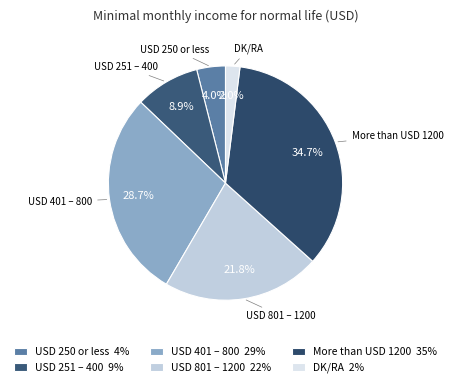

How many slices are in this pie chart?

6